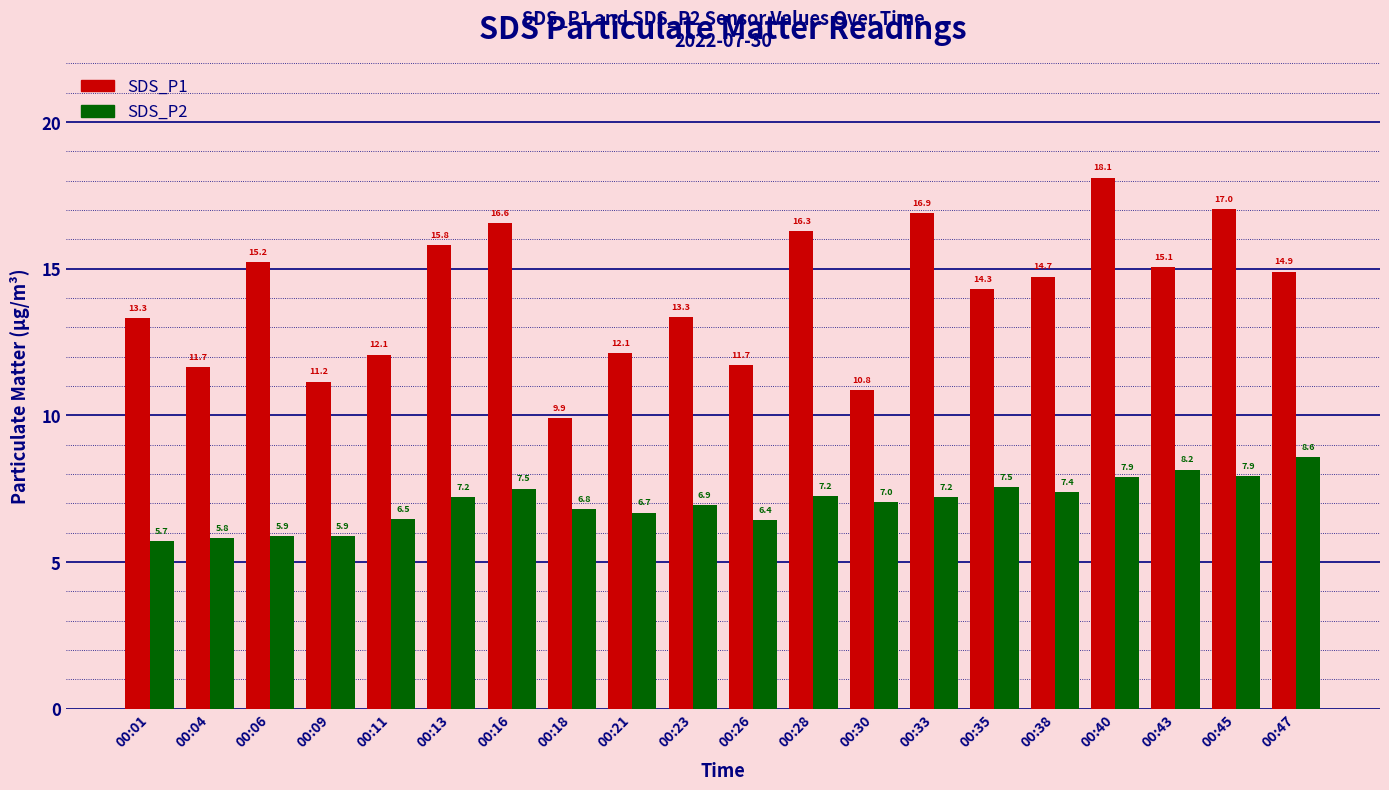

Rank the series by their maximum value, from lowest to highest.

SDS_P2, SDS_P1